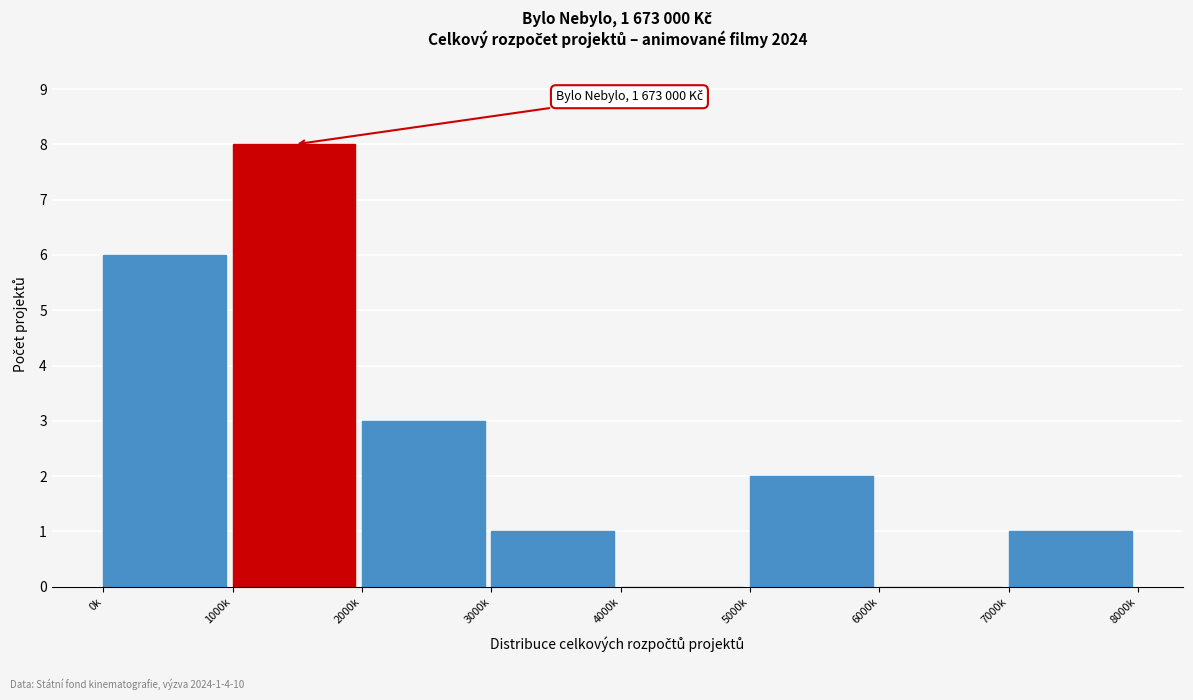

Reading left to right, extract all data points from this chart.

0k=6	1000k=8	2000k=3	3000k=1	4000k=0	5000k=2	6000k=0	7000k=1